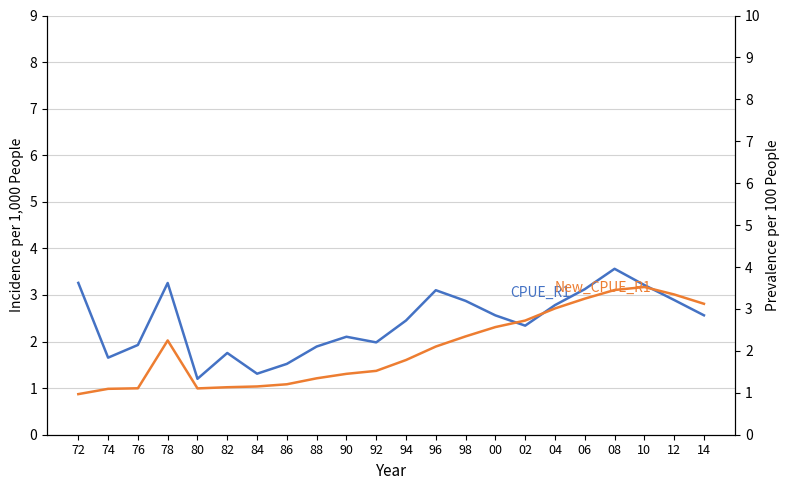

What is the sum of the New_CPUE_R1 values at 74 and 00?

3.7